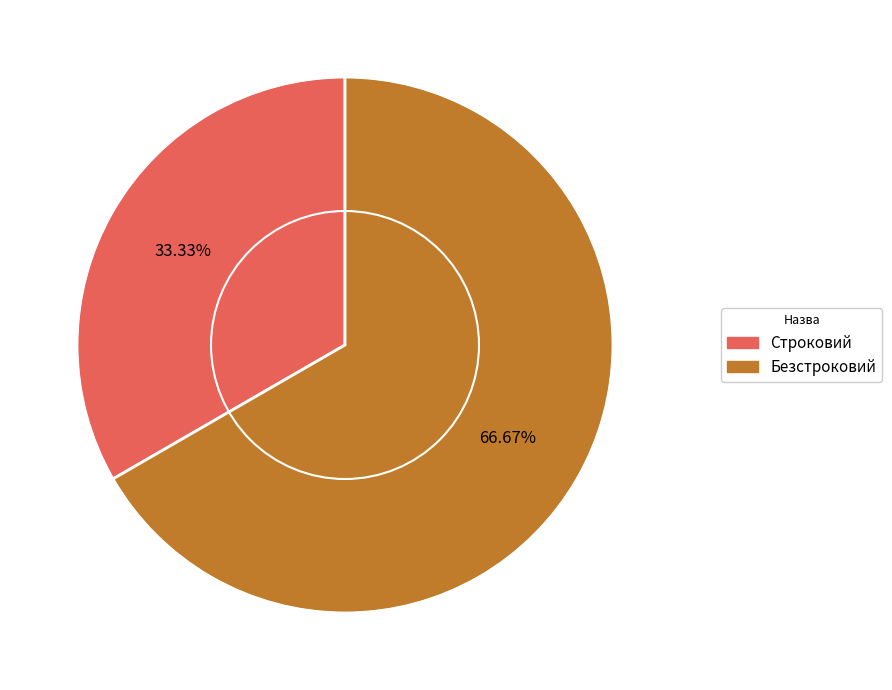

Is there any slice that represents more than half of the pie?

Yes